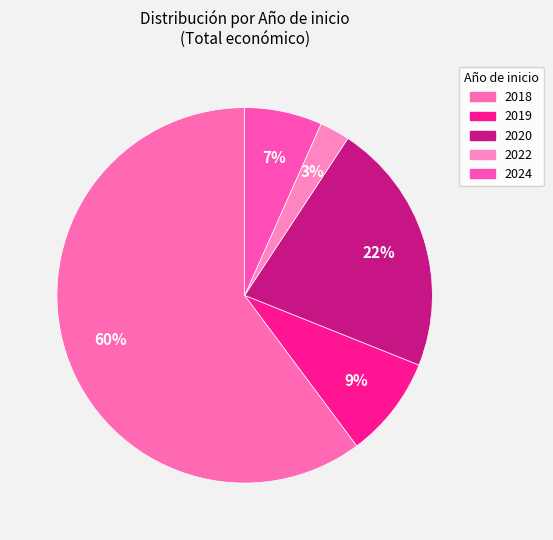

How many segments does this pie chart have?

5